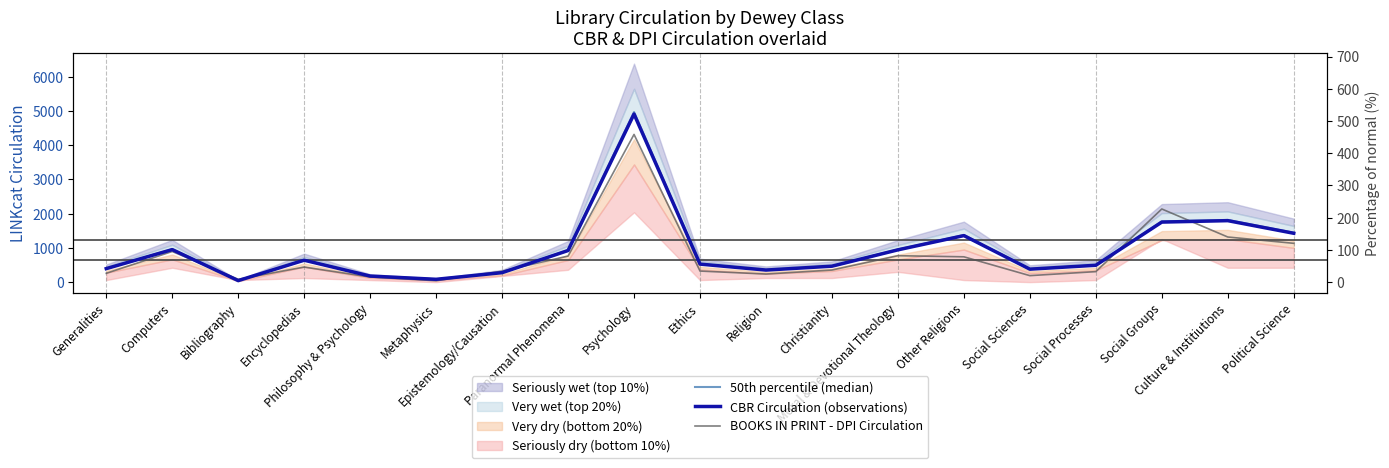

Which series ends up on top after the final intersection of BOOKS IN PRINT - DPI Circulation and 50th percentile (median)?

50th percentile (median)